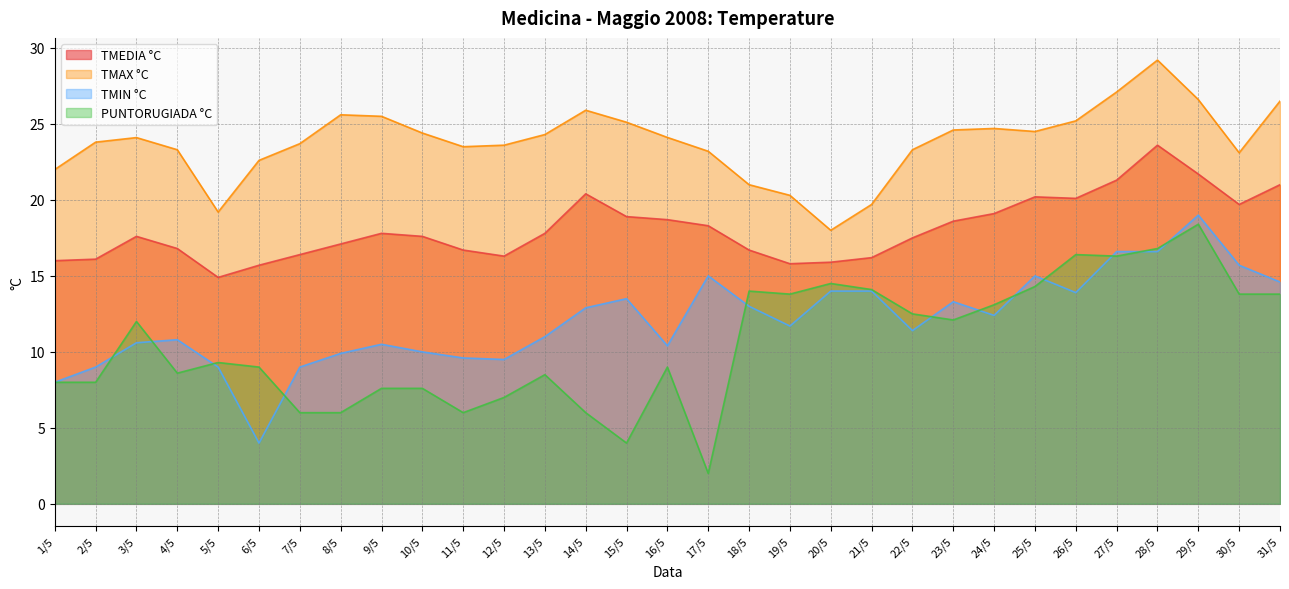

Between 20/5 and 28/5, which series saw the biggest shift?

TMAX °C